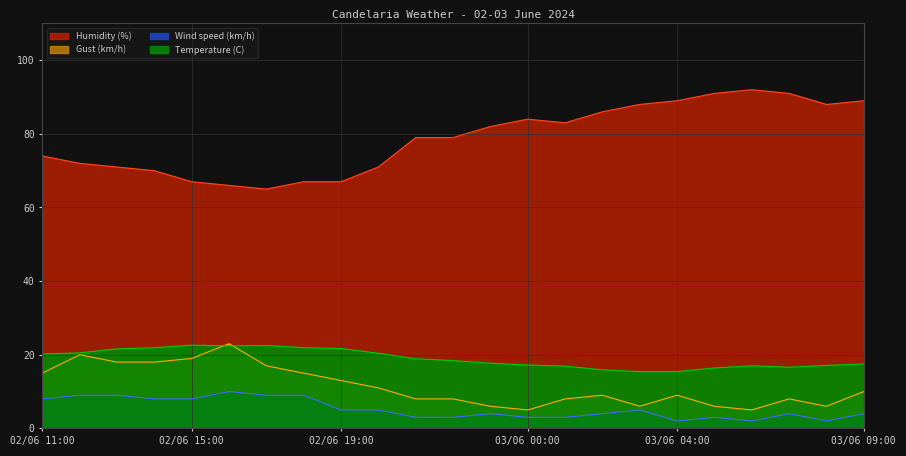

Reading left to right, transcribe all the data shown in this chart.

Temperature (C): 20.2	20.5	21.6	21.9	22.6	22.4	22.5	21.9	21.7	20.4	18.9	18.4	17.7	17.2	16.9	15.9	15.4	15.4	16.4	17.0	16.6	17.1	17.5
Humidity (%): 74.0	72.0	71.0	70.0	67.0	66.0	65.0	67.0	67.0	71.0	79.0	79.0	82.0	84.0	83.0	86.0	88.0	89.0	91.0	92.0	91.0	88.0	89.0
Wind speed (km/h): 8.0	9.0	9.0	8.0	8.0	10.0	9.0	9.0	5.0	5.0	3.0	3.0	4.0	3.0	3.0	4.0	5.0	2.0	3.0	2.0	4.0	2.0	4.0
Gust (km/h): 15.0	20.0	18.0	18.0	19.0	23.0	17.0	15.0	13.0	11.0	8.0	8.0	6.0	5.0	8.0	9.0	6.0	9.0	6.0	5.0	8.0	6.0	10.0